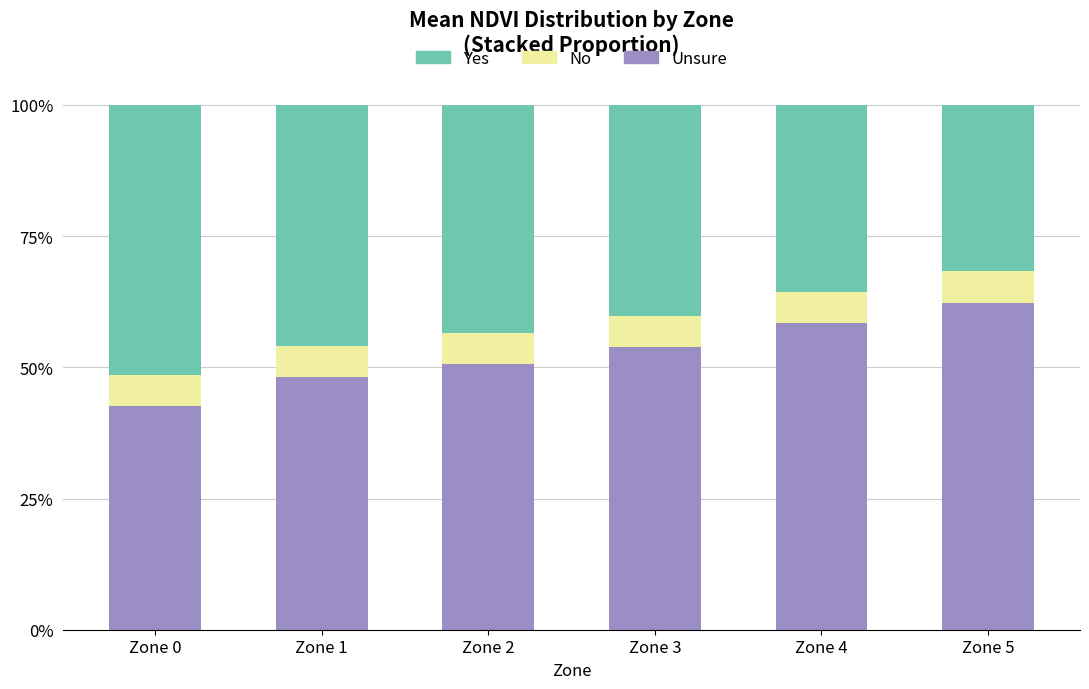

The No series shows 0.0 at Zone 1. True or false?

False